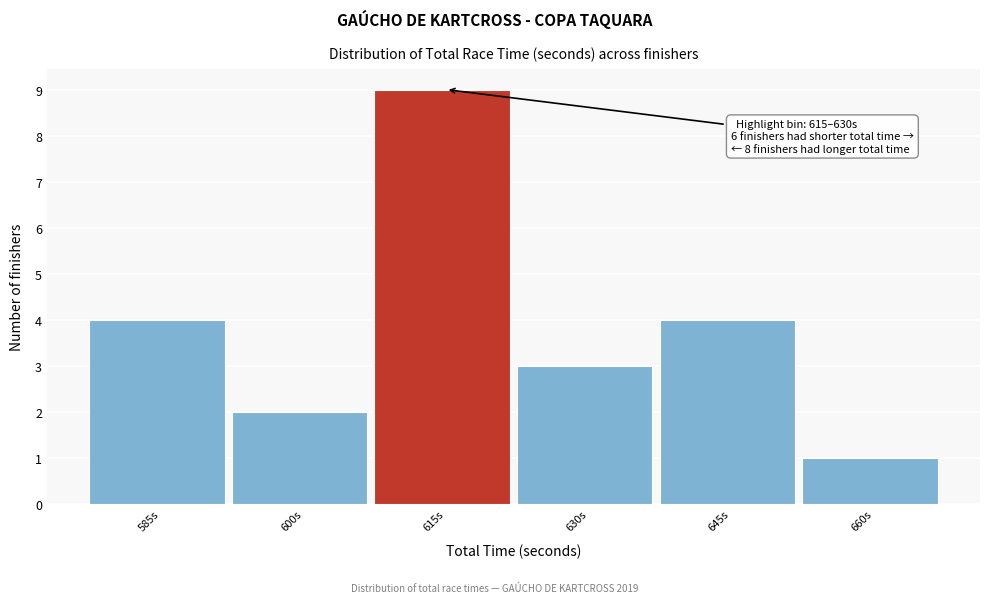

Reading left to right, transcribe all the data shown in this chart.

585s=4	600s=2	615s=9	630s=3	645s=4	660s=1